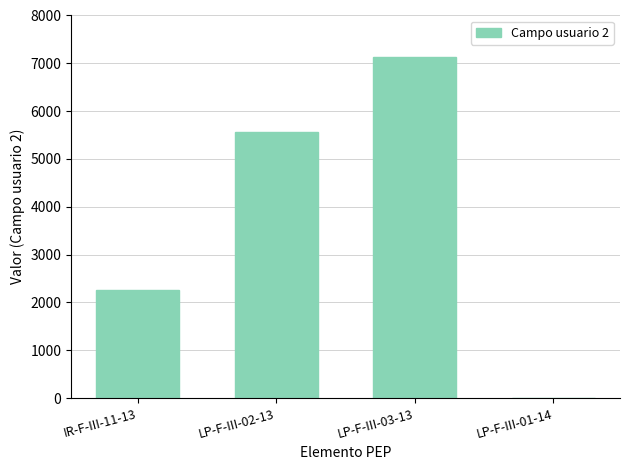

What is the maximum value shown in the chart?

7128